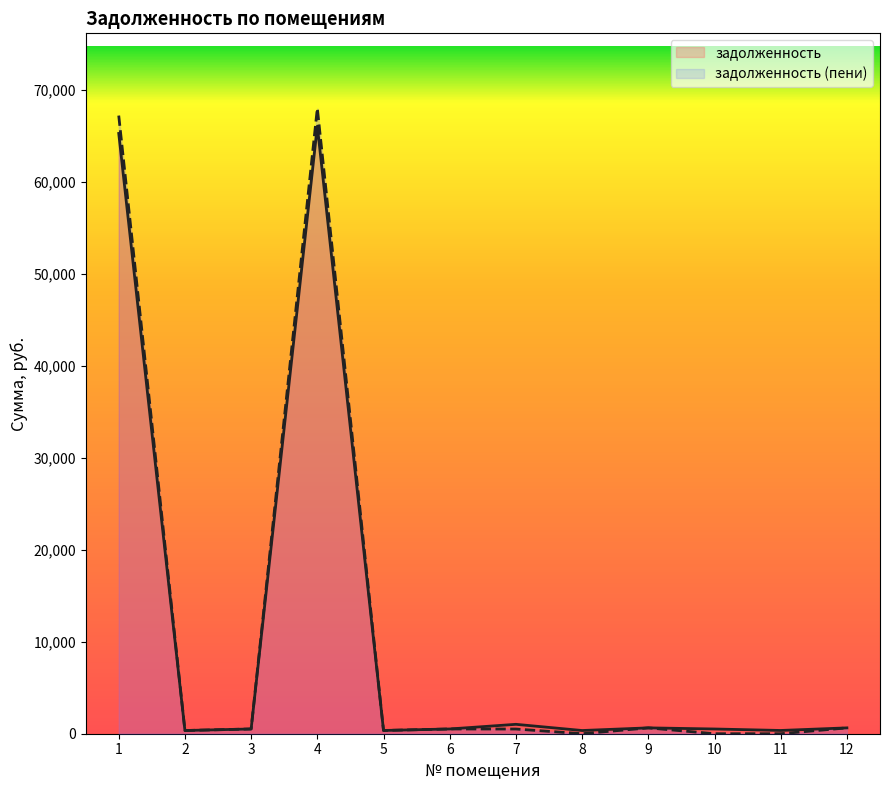

Which series has the largest total across all categories?

задолженность (пени)